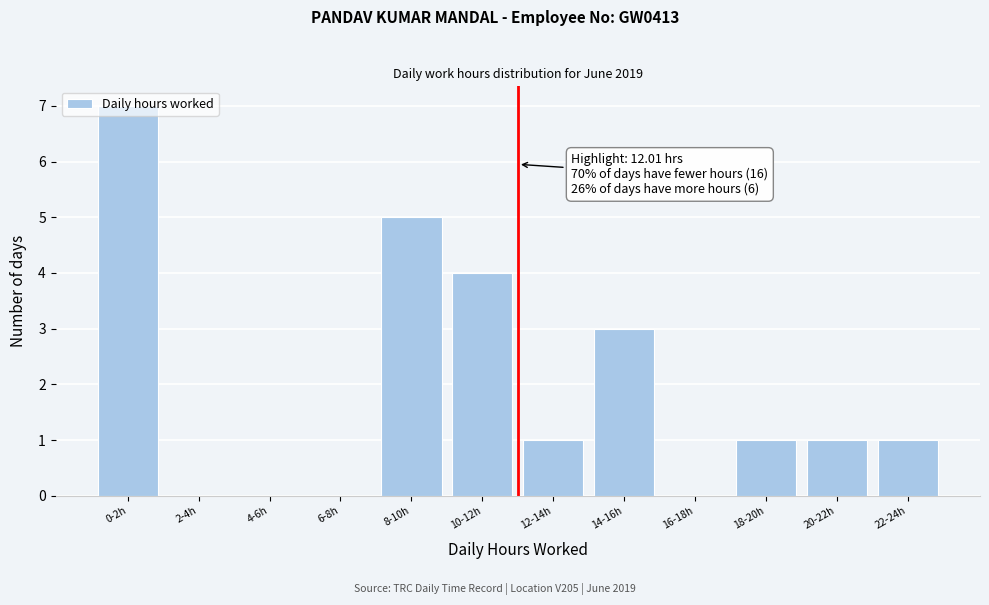

What is the change in value from 4-6h to 20-22h?

+1